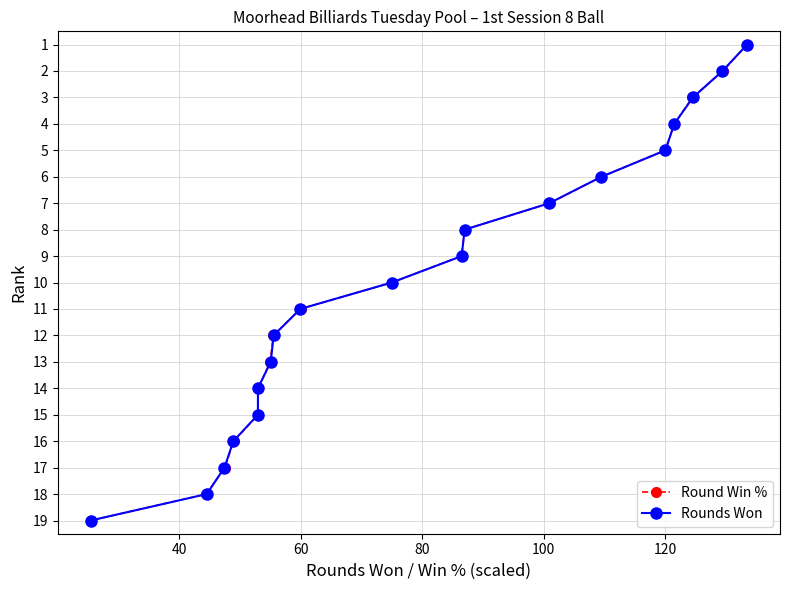

Which series has the largest range (max minus min)?

Round Win %